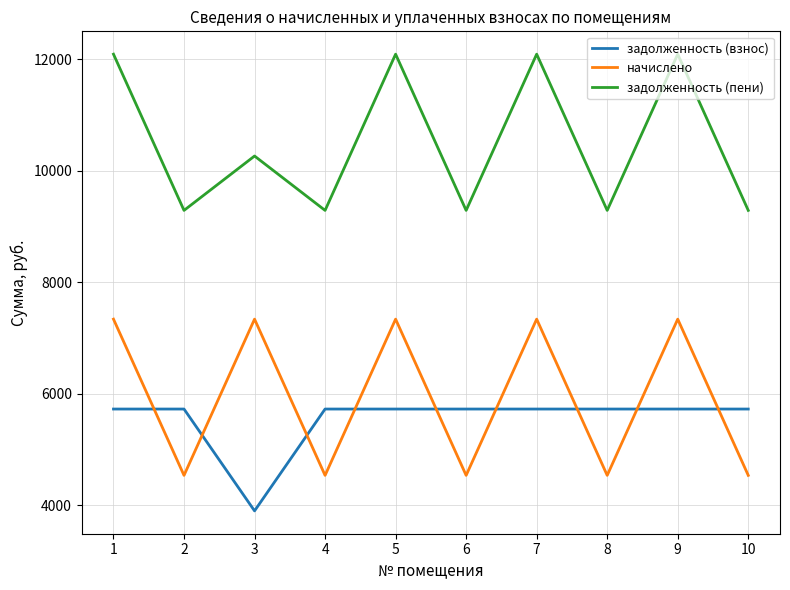

How many values in the задолженность (взнос) series are below 5725?

1